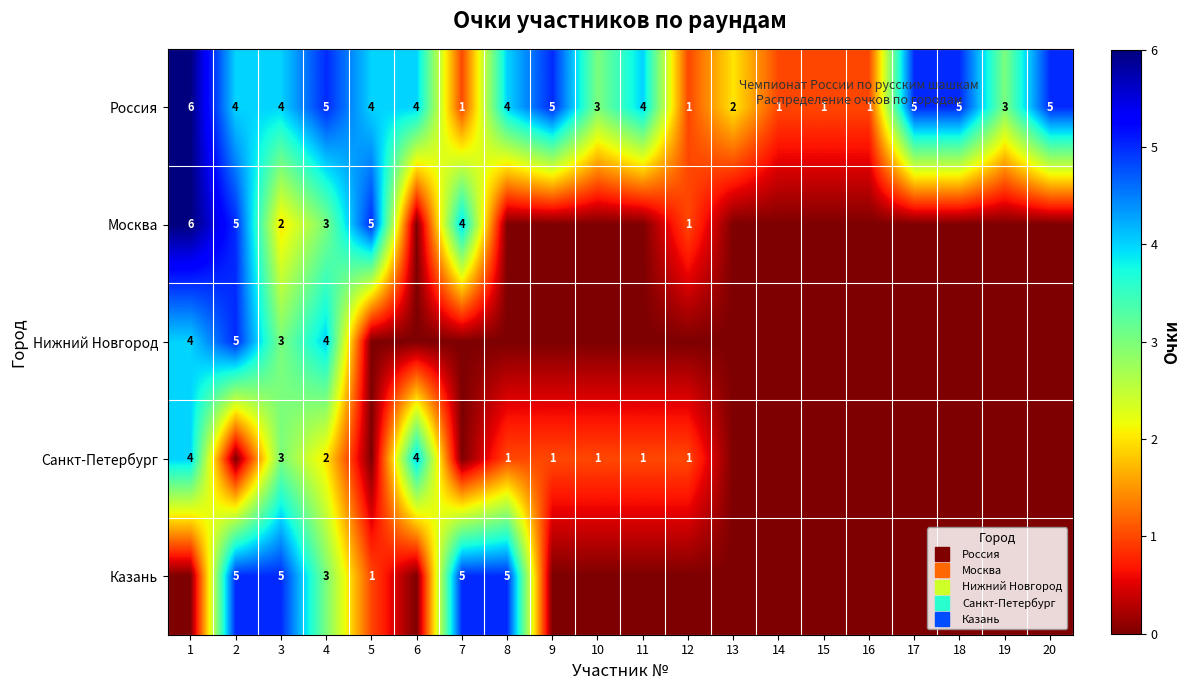

What is the spread (max minus min) of values at 13?

2